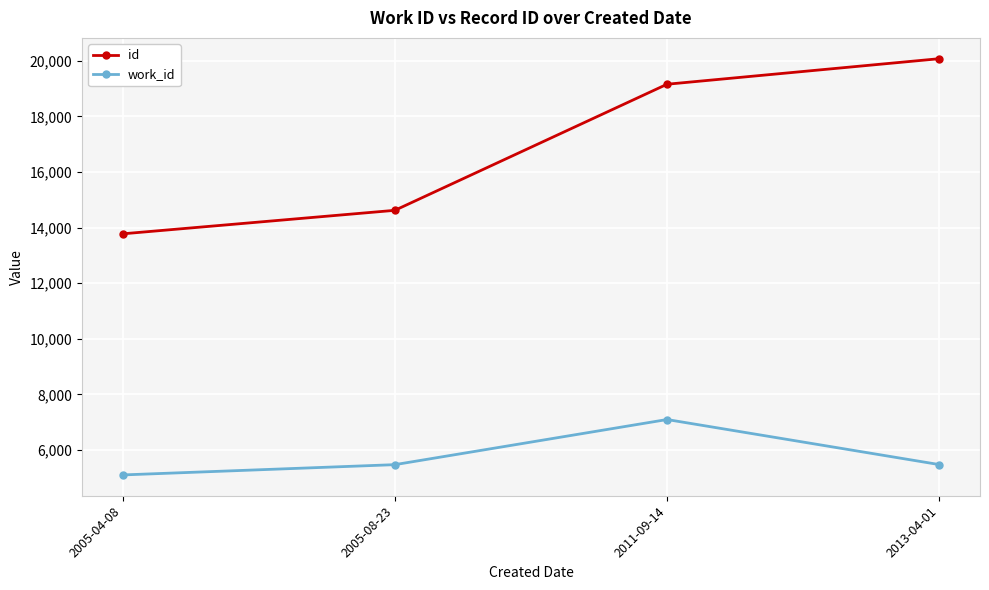

How many series are shown in this chart?

2